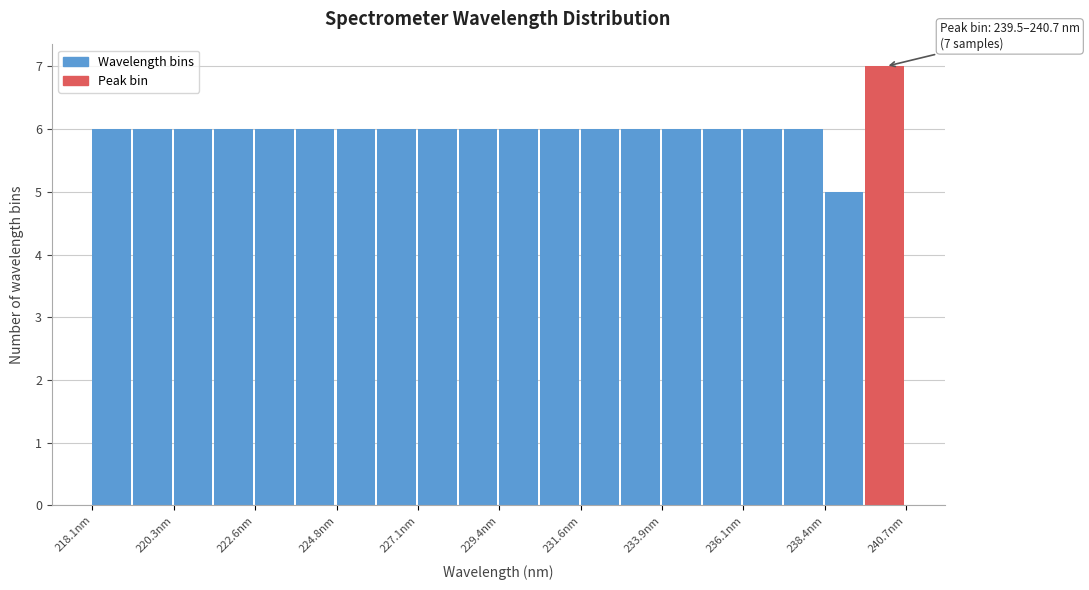

Around what value on the x-axis is the tallest bar? Give the approximate position of its centre, as read against the axis.

240.0